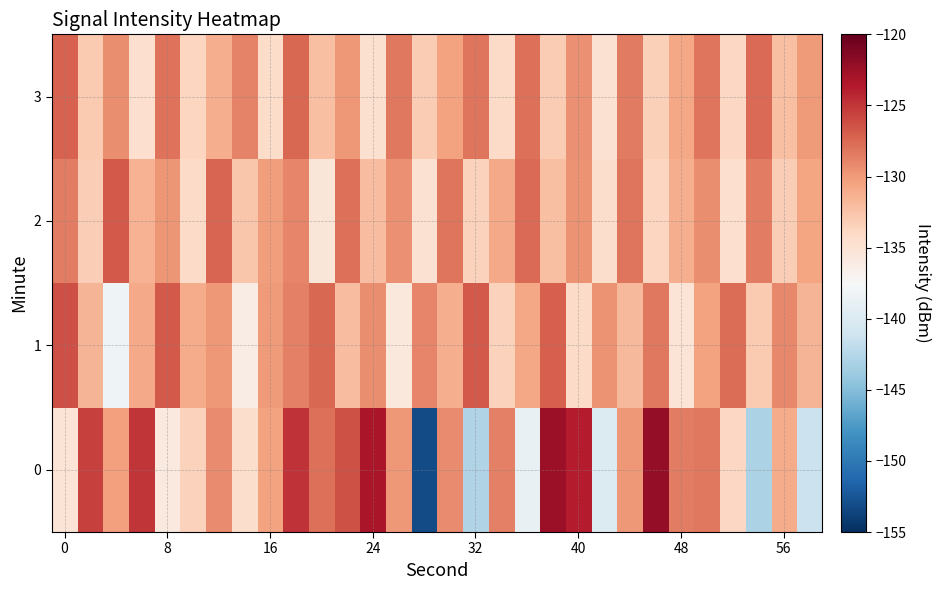

Reading left to right, extract all data points from this chart.

0: -135.1	-125.6	-130.4	-125.0	-135.7	-133.4	-129.2	-134.5	-130.4	-124.9	-127.9	-126.4	-123.2	-130.0	-153.2	-129.2	-142.7	-128.7	-138.8	-122.5	-123.8	-139.8	-130.0	-122.1	-128.6	-128.3	-133.8	-143.1	-131.0	-141.3
1: -126.3	-131.5	-138.3	-130.9	-126.7	-131.0	-129.9	-136.2	-130.1	-128.6	-127.5	-132.1	-129.3	-135.6	-128.9	-131.2	-126.8	-133.4	-130.7	-127.1	-134.2	-129.6	-131.8	-128.3	-135.1	-130.4	-127.7	-132.9	-129.1	-131.5
2: -128.5	-133.2	-126.7	-131.4	-129.8	-134.1	-127.3	-132.6	-130.2	-128.9	-135.4	-127.8	-132.1	-129.5	-134.8	-128.2	-133.5	-130.9	-127.6	-132.3	-129.7	-134.4	-128.1	-133.8	-131.2	-129.3	-134.6	-128.5	-133.2	-130.6
3: -127.2	-132.9	-129.3	-134.6	-128.0	-133.7	-131.1	-128.8	-134.3	-127.5	-132.2	-129.9	-134.7	-128.3	-133.0	-130.4	-128.1	-134.2	-127.8	-133.1	-129.5	-134.8	-128.4	-133.3	-130.7	-128.2	-133.9	-127.6	-132.3	-130.0